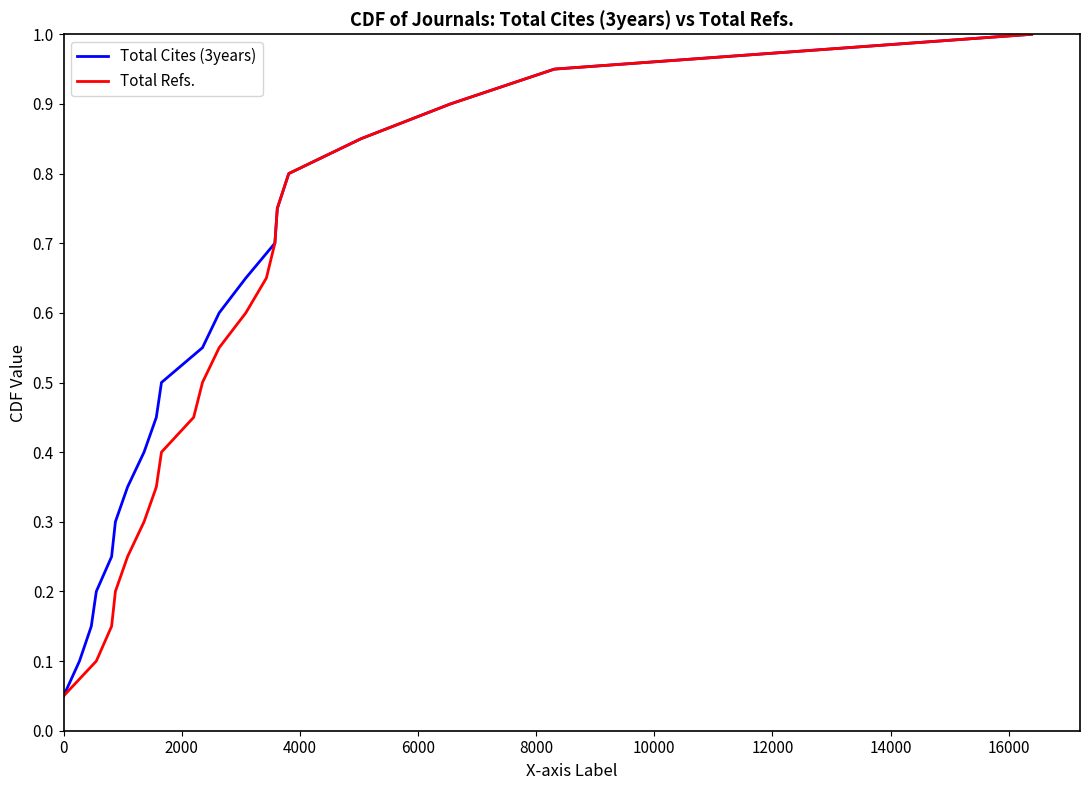

True or false: Total Cites (3years) and Total Refs. cross at least once.

False